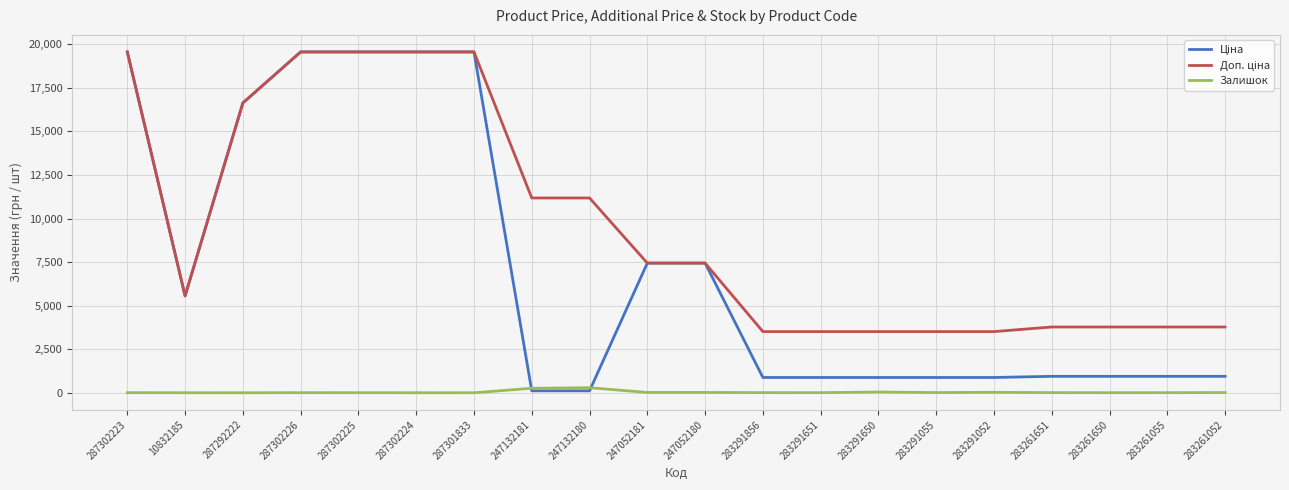

How many distinct data groups are displayed?

3